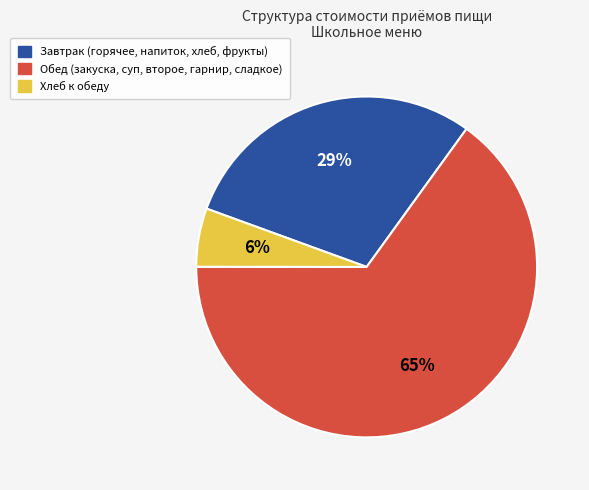

To the nearest percent, what is the average slice percentage?

33%